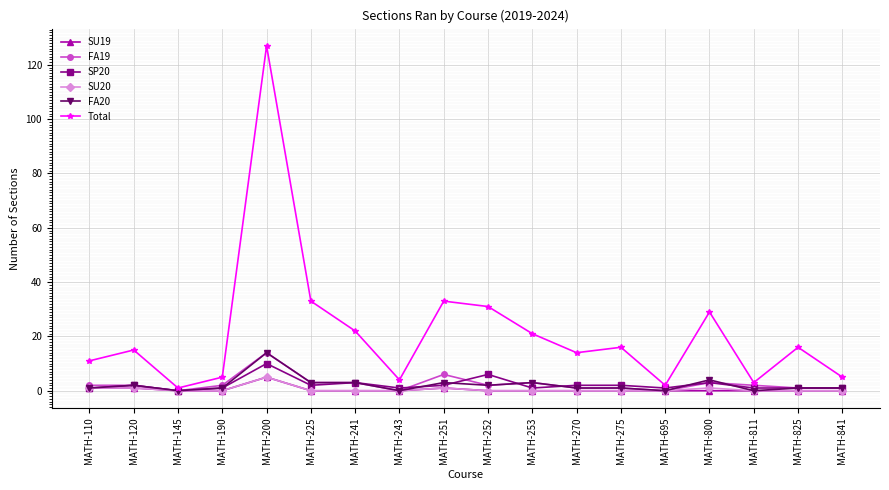

Between MATH-243 and MATH-275, which series saw the biggest shift?

Total